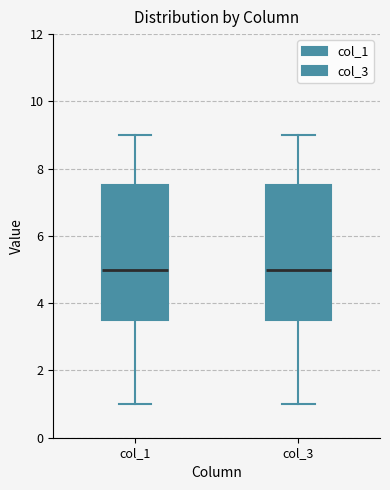

Reading left to right, transcribe this box plot: for each box, give where its median line is, the range the box spans, and where its two whiskers end, as read against the y-axis. The values are not printed on the chart, so give them approximately, as read against the axis.

col_1: median 5.0, box 3.6 to 7.6, whiskers 1.0 to 9.0
col_3: median 5.0, box 3.6 to 7.6, whiskers 1.0 to 9.0